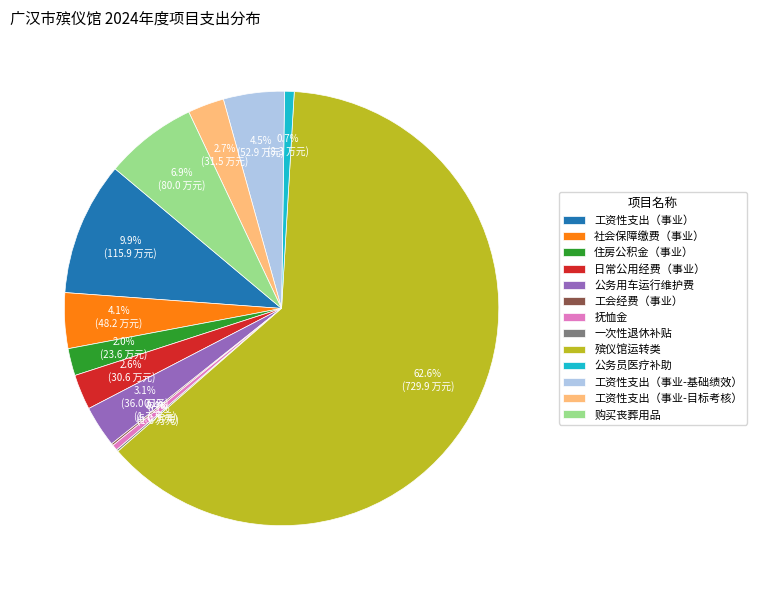

How much of the chart is everything except 公务用车运行维护费?

96.9%